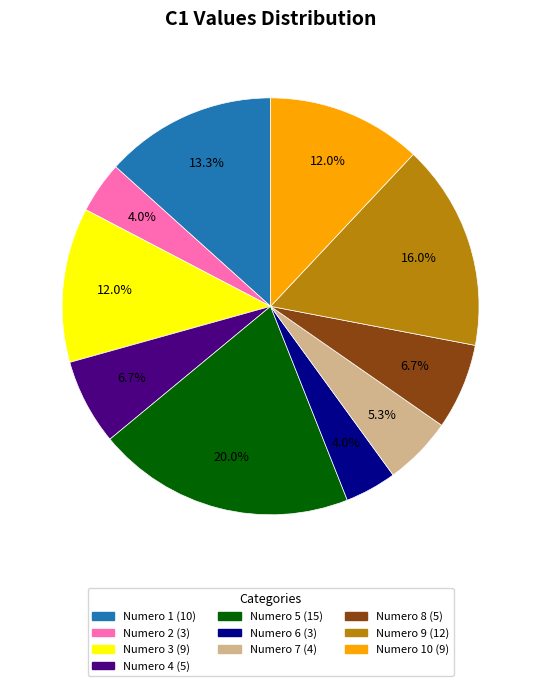

How many slices are in this pie chart?

10